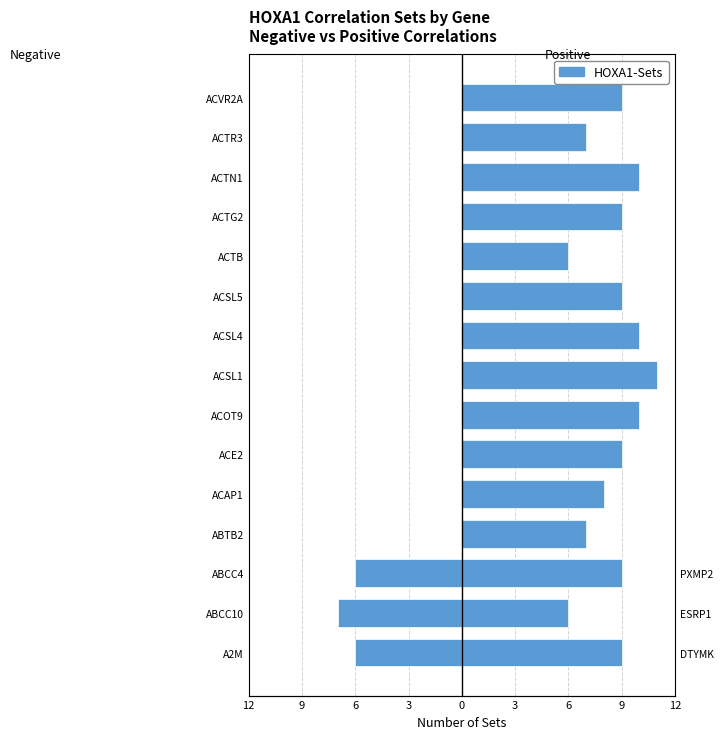

Reading right to left, what are all the values shown in this chart?

HOXA1-Sets (Negative Correlation): 0	0	0	0	0	0	0	0	0	0	0	0	-6	-7	-6
HOXA1-Sets (Positive Correlation): 9	7	10	9	6	9	10	11	10	9	8	7	9	6	9